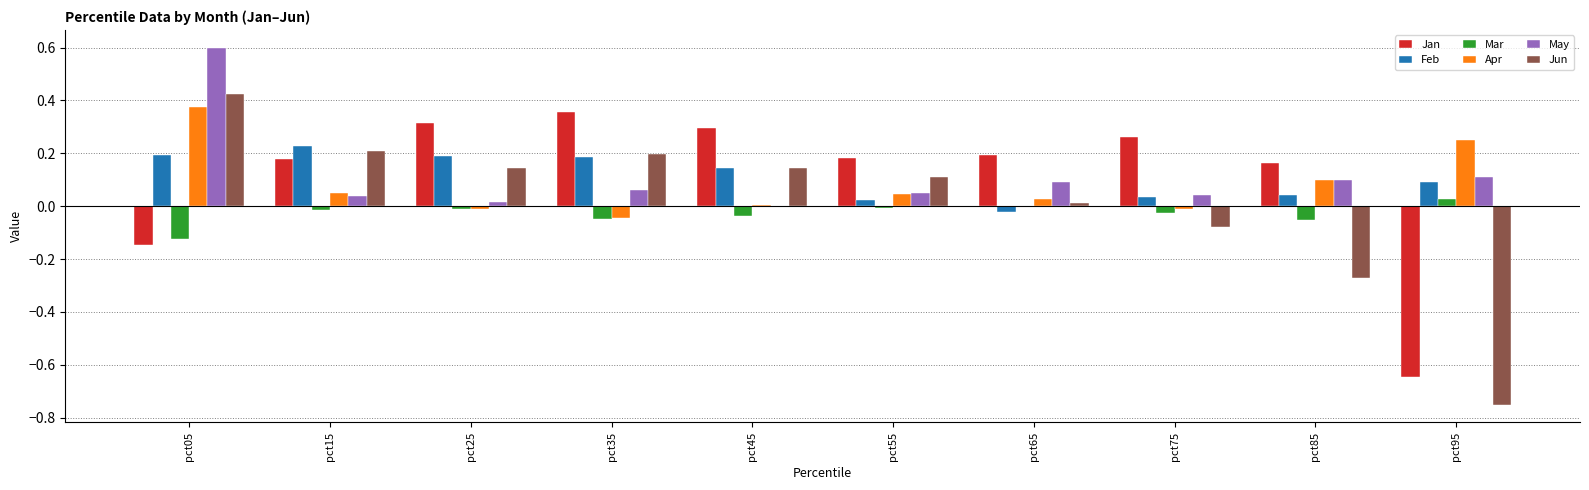

Is it true that Jun equals 0.1 at pct15?

False